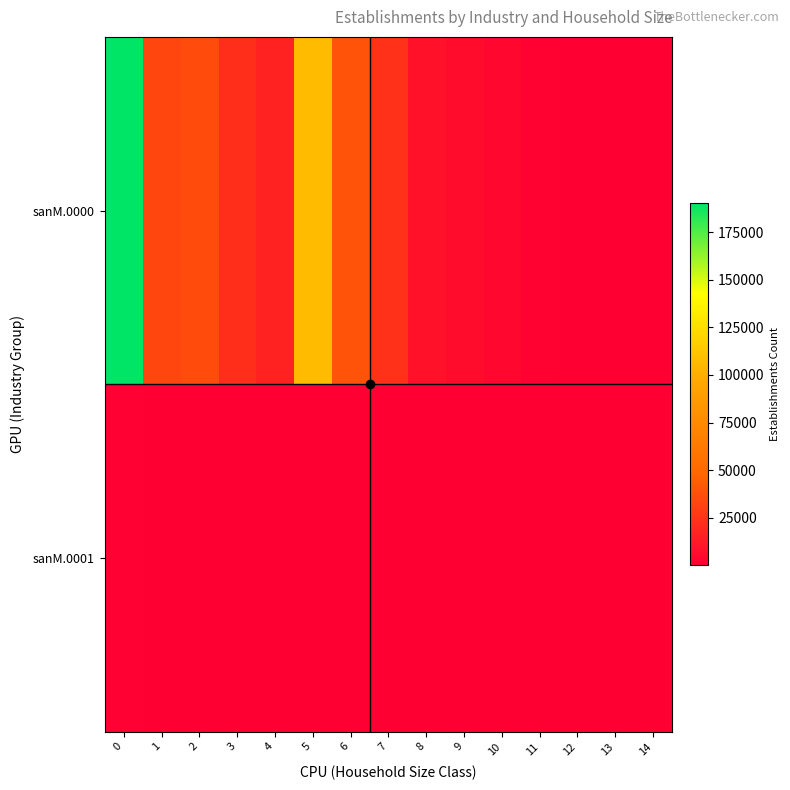

Reading left to right, transcribe all the data shown in this chart.

sanM.0000: 0=190239	1=32700	2=36039	3=21744	4=16155	5=106638	6=38679	7=23638	8=8837	9=5954	10=3570	11=1450	12=383	13=427	14=663
sanM.0001: 0=963	1=66	2=76	3=70	4=71	5=283	6=283	7=258	8=67	9=46	10=15	11=7	12=1	13=1	14=1